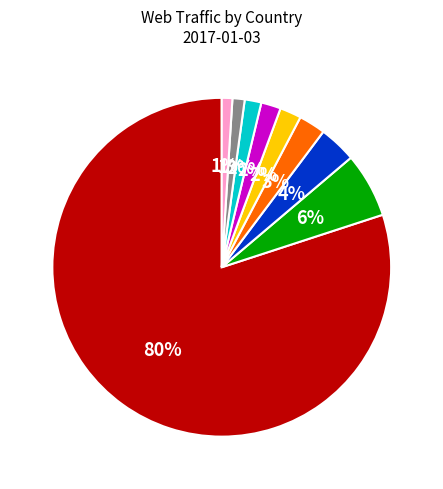

How many slices are in this pie chart?

9